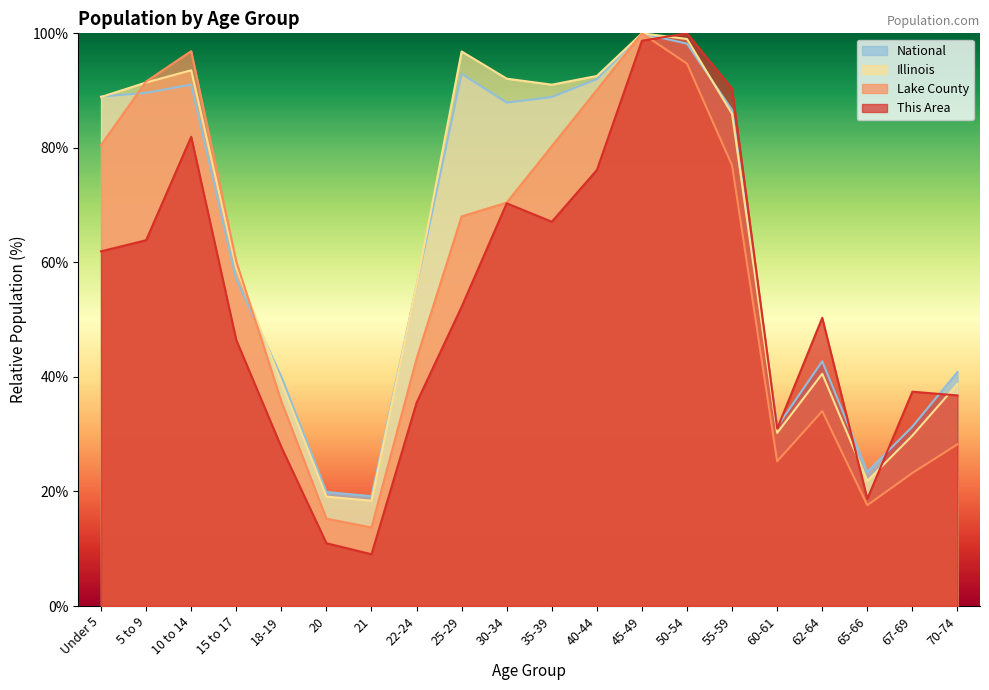

What is the maximum value for Lake County?

100.0